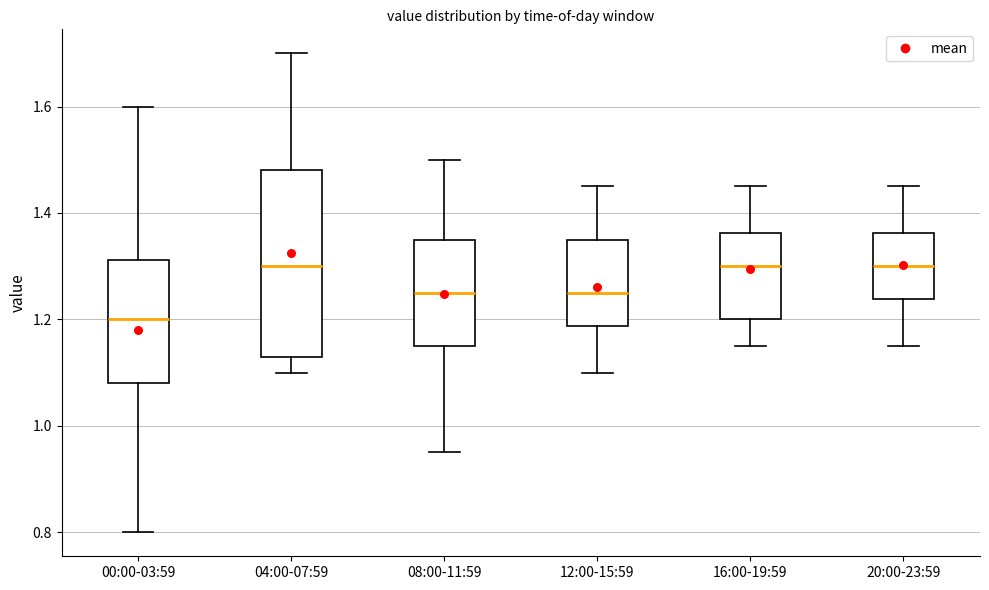

Where does the median line of the box for 00:00-03:59 sit on the y-axis? The values are not printed on the chart, so give them approximately, as read against the axis.

1.20